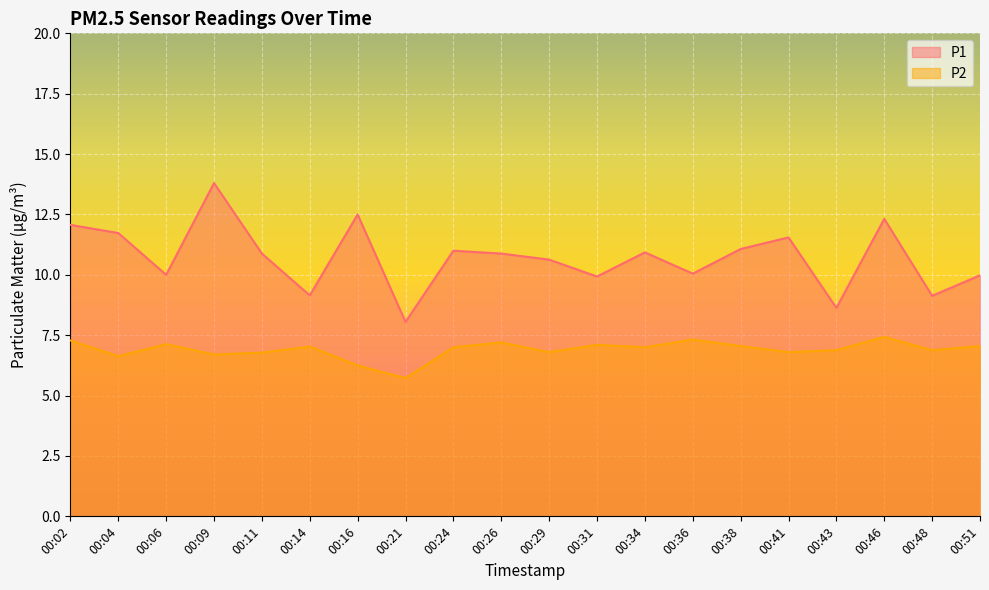

True or false: P1 and P2 intersect in this chart.

False